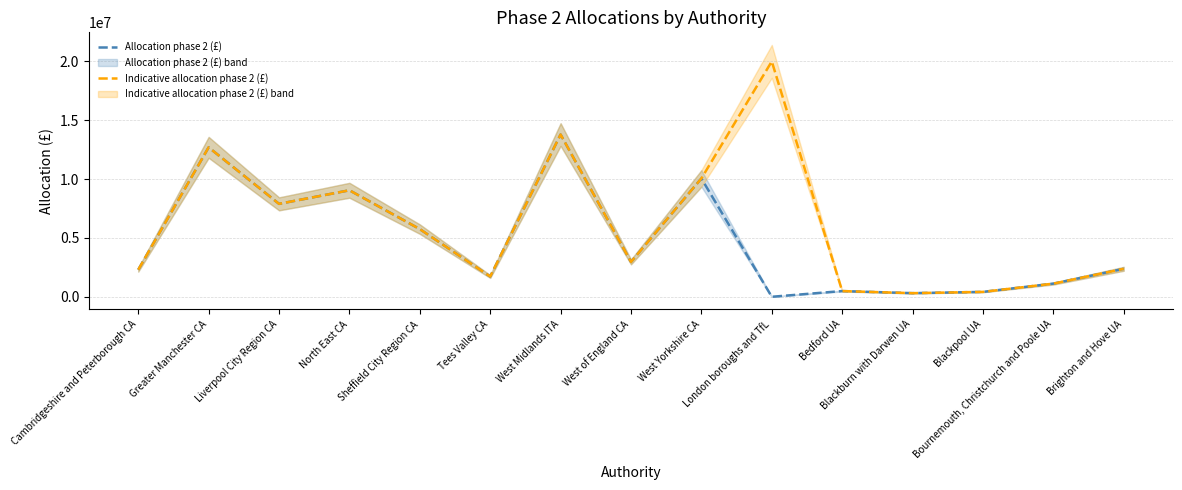

What is the label of the 2nd point from the left?

Greater Manchester CA